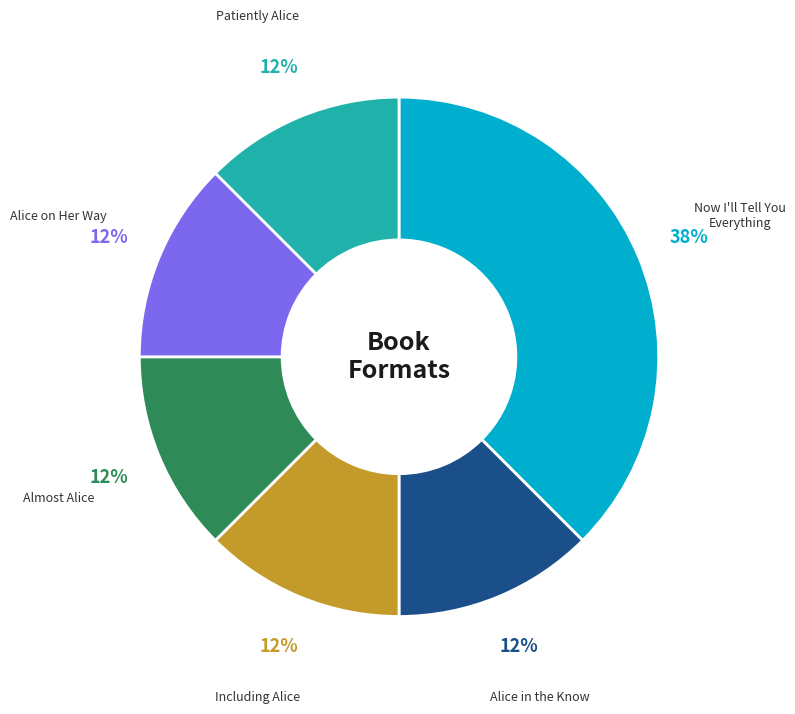

Which slice is the largest?

Now I'll Tell You Everything